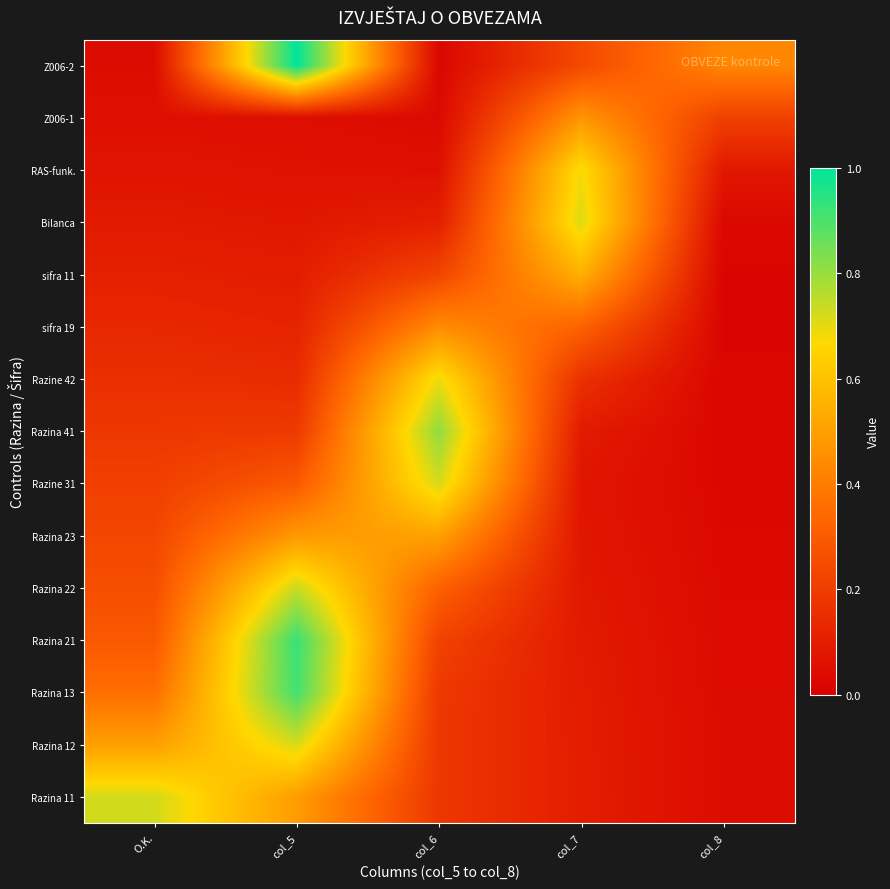

Reading left to right, transcribe all the data shown in this chart.

Razina 11: O.K.=0.7	col_5=0.5	col_6=0.2	col_7=0.1	col_8=0.0
Razina 12: O.K.=0.5	col_5=0.7	col_6=0.2	col_7=0.1	col_8=0.0
Razina 13: O.K.=0.4	col_5=0.9	col_6=0.2	col_7=0.1	col_8=0.0
Razina 21: O.K.=0.3	col_5=0.9	col_6=0.2	col_7=0.1	col_8=0.0
Razina 22: O.K.=0.3	col_5=0.7	col_6=0.3	col_7=0.1	col_8=0.0
Razina 23: O.K.=0.2	col_5=0.5	col_6=0.5	col_7=0.1	col_8=0.0
Razine 31: O.K.=0.2	col_5=0.3	col_6=0.7	col_7=0.1	col_8=0.0
Razina 41: O.K.=0.2	col_5=0.2	col_6=0.8	col_7=0.1	col_8=0.0
Razine 42: O.K.=0.2	col_5=0.1	col_6=0.7	col_7=0.2	col_8=0.0
sifra 19: O.K.=0.1	col_5=0.1	col_6=0.4	col_7=0.3	col_8=0.0
sifra 11: O.K.=0.1	col_5=0.1	col_6=0.2	col_7=0.5	col_8=0.0
Bilanca: O.K.=0.1	col_5=0.1	col_6=0.1	col_7=0.7	col_8=0.0
RAS-funk.: O.K.=0.1	col_5=0.1	col_6=0.1	col_7=0.7	col_8=0.1
Z006-1: O.K.=0.1	col_5=0.0	col_6=0.0	col_7=0.5	col_8=0.2
Z006-2: O.K.=0.0	col_5=1.0	col_6=0.0	col_7=0.2	col_8=0.4